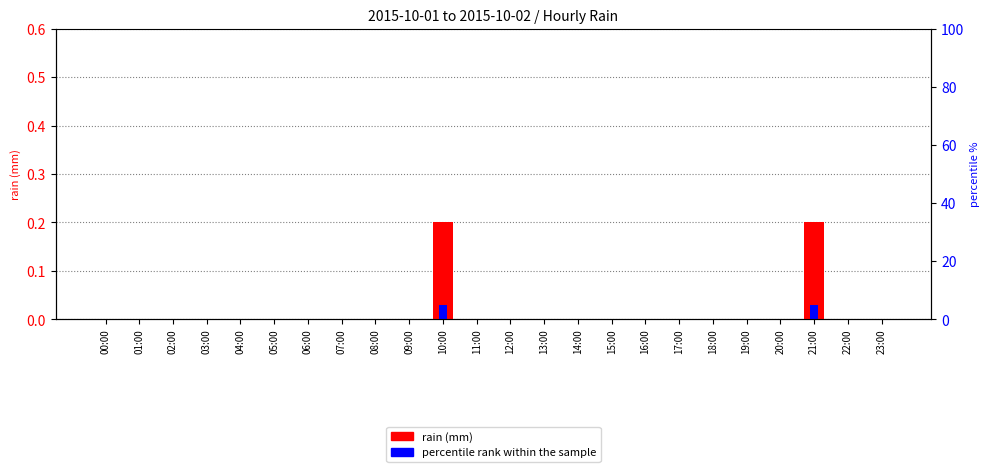

Is the value of percentile rank within the sample at 06:00 greater than the value of rain (mm) at 19:00?

No